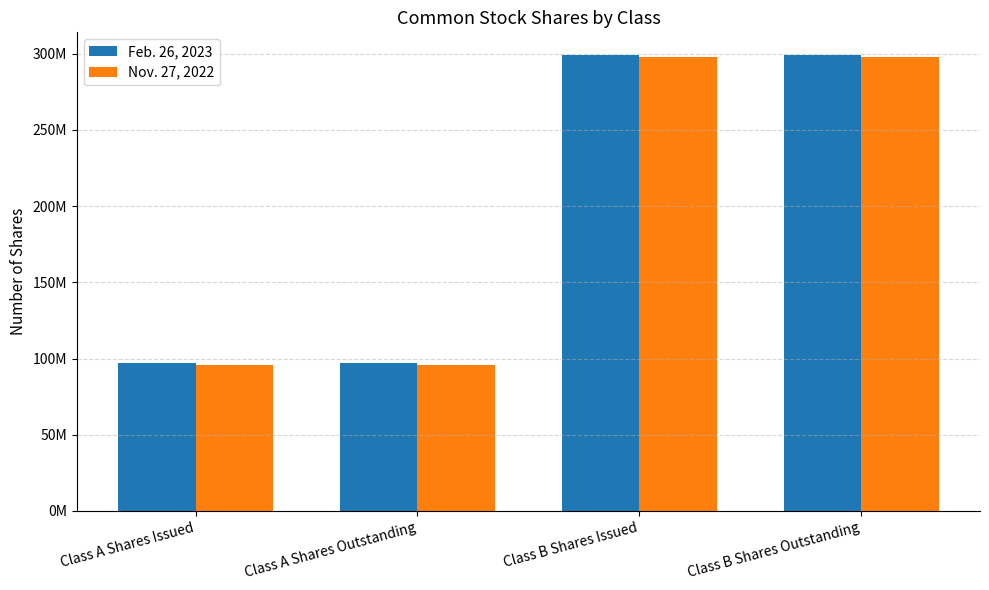

Reading left to right, list all the values displayed in this chart.

Feb. 26, 2023: Class A Shares Issued=97288774	Class A Shares Outstanding=97288774	Class B Shares Issued=299087988	Class B Shares Outstanding=299087988
Nov. 27, 2022: Class A Shares Issued=96028351	Class A Shares Outstanding=96028351	Class B Shares Issued=297703442	Class B Shares Outstanding=297703442